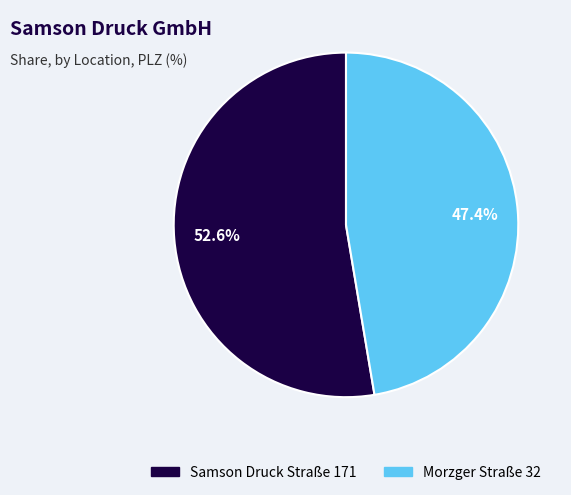

Between Samson Druck Straße 171 and Morzger Straße 32, which is larger?

Samson Druck Straße 171